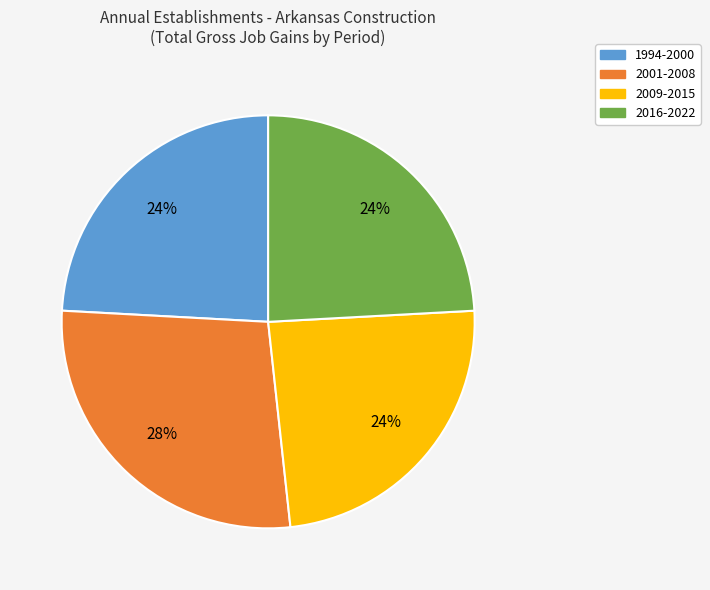

Is there any slice that represents more than half of the pie?

No